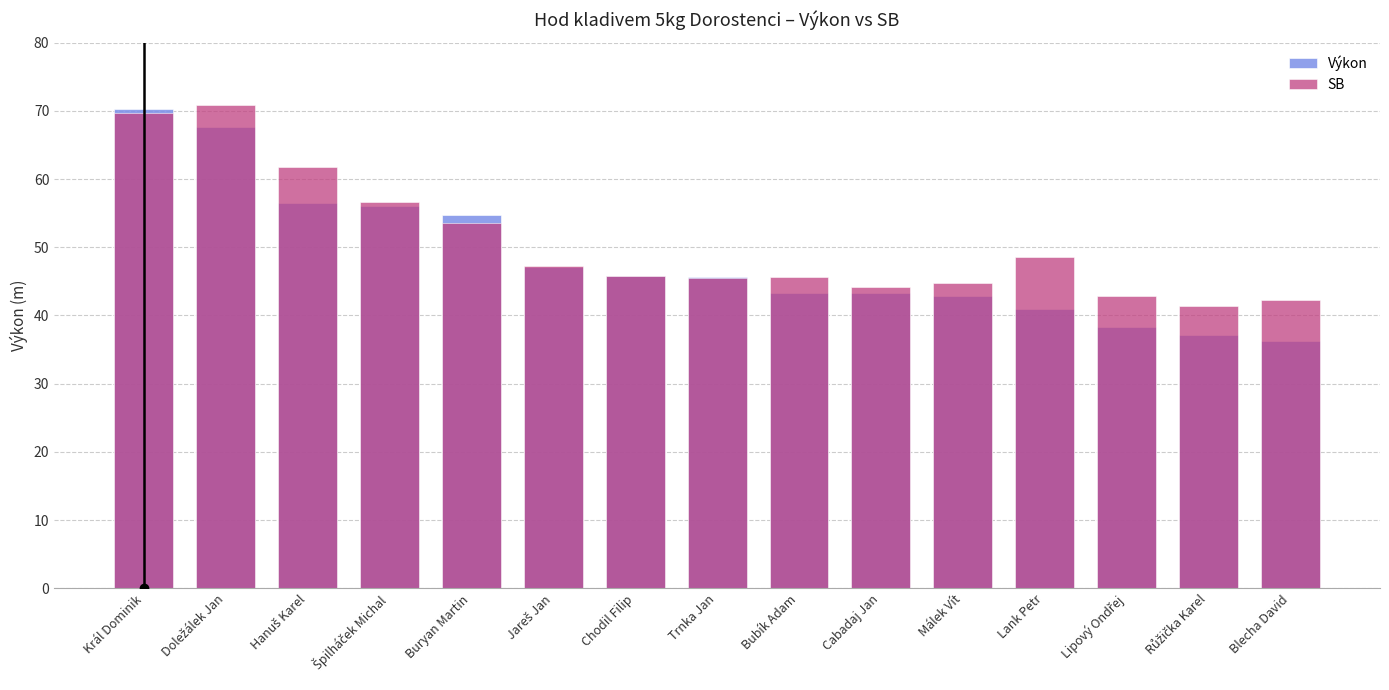

Reading left to right, list all the values displayed in this chart.

Výkon: 70.3	67.7	56.4	56.1	54.7	47.1	45.7	45.6	43.2	43.2	42.9	40.9	38.4	37.1	36.3
SB: 69.7	70.8	61.8	56.7	53.5	47.2	45.8	45.5	45.7	44.2	44.8	48.6	42.8	41.4	42.3